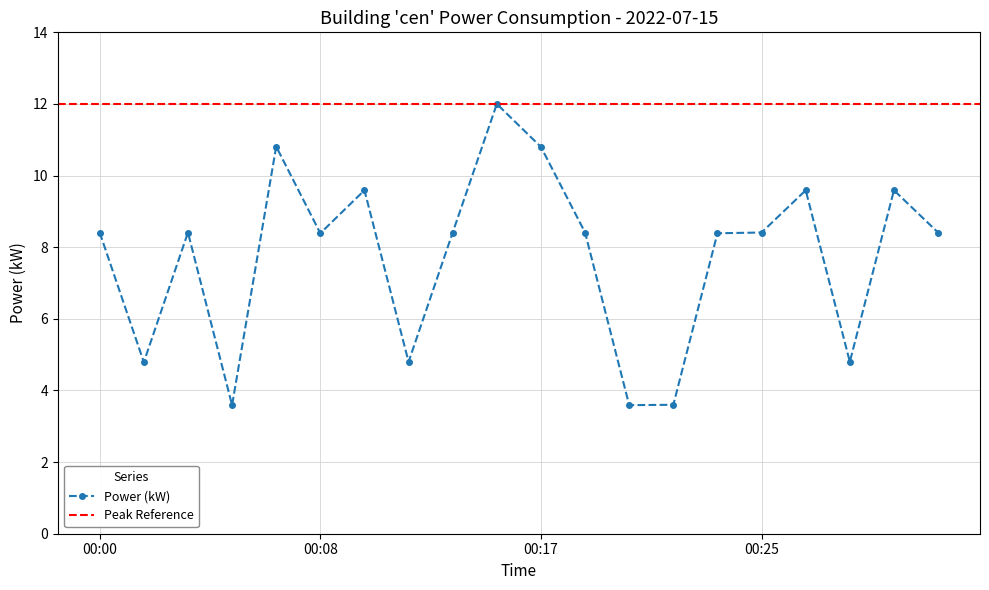

How many interior local valleys (lower than both neighbors) does the data have?

6